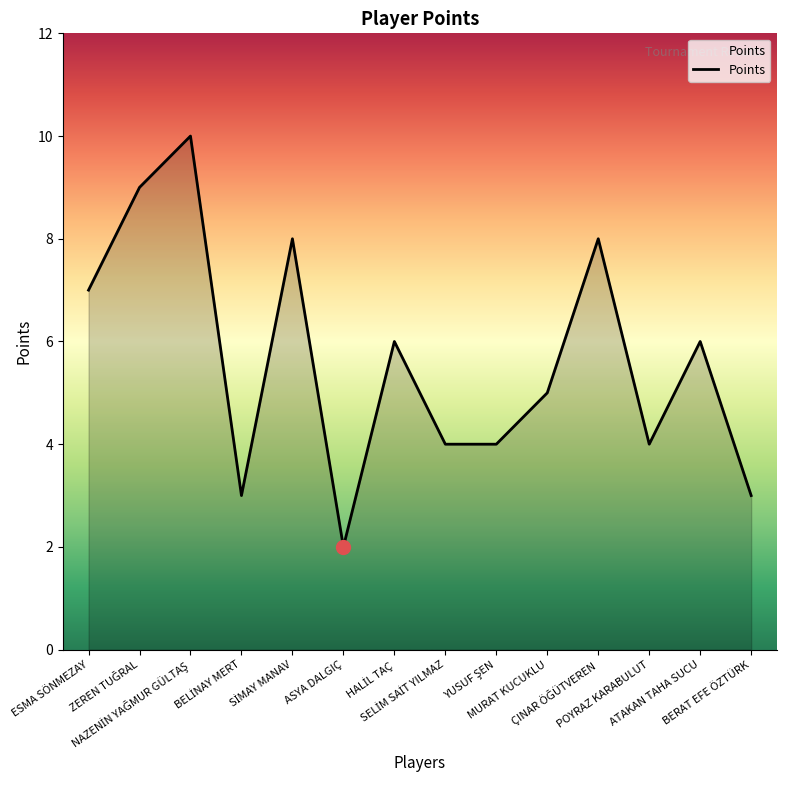

What is the greatest value displayed?

10